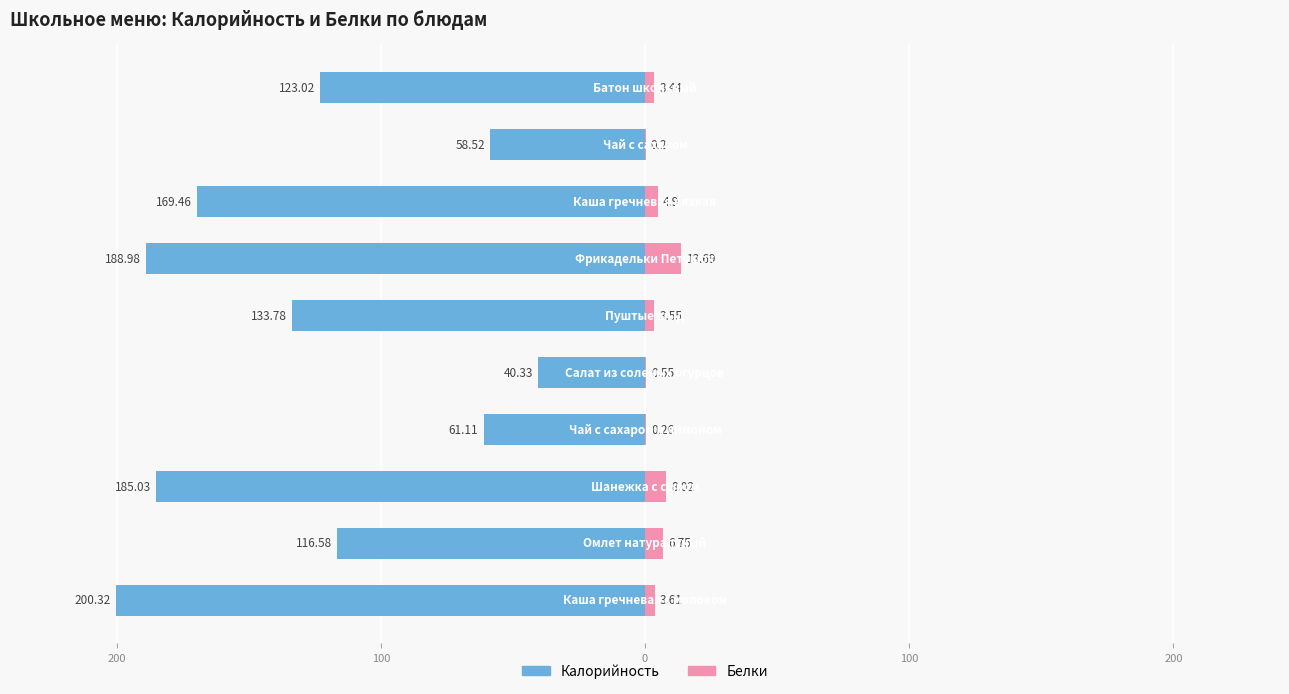

What is the value of the Белки bar at the 4th from the left?

0.3